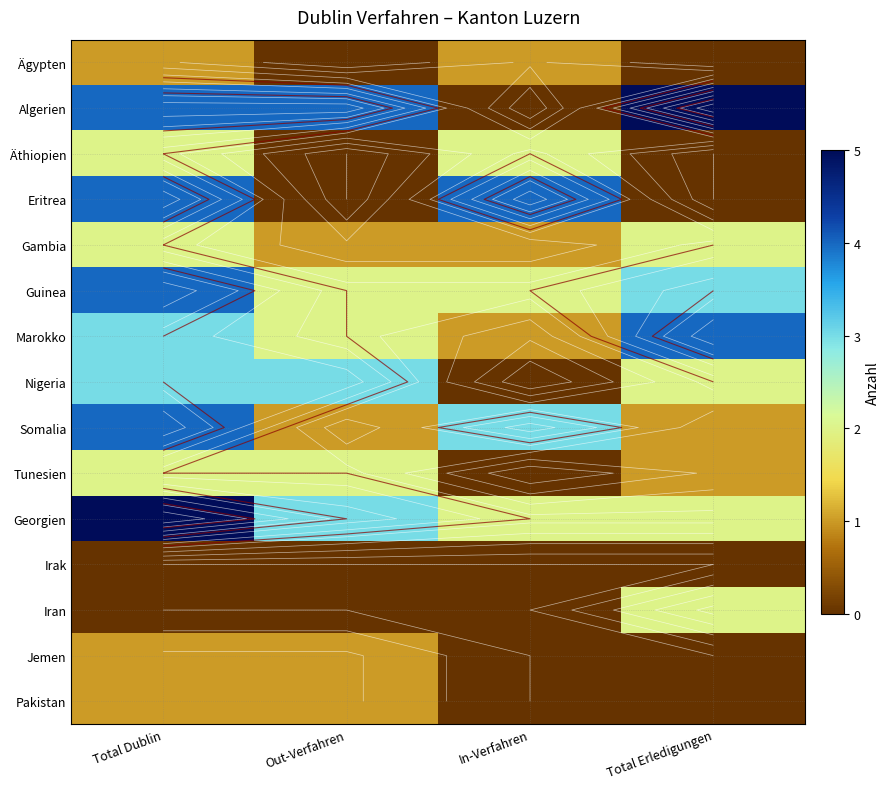

Count the number of data series in this chart.

15